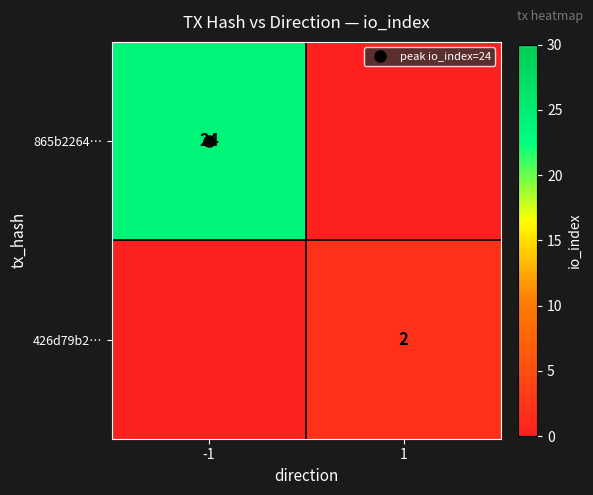

List the labels in order of 426d79b2… value, smallest first.

-1, 1